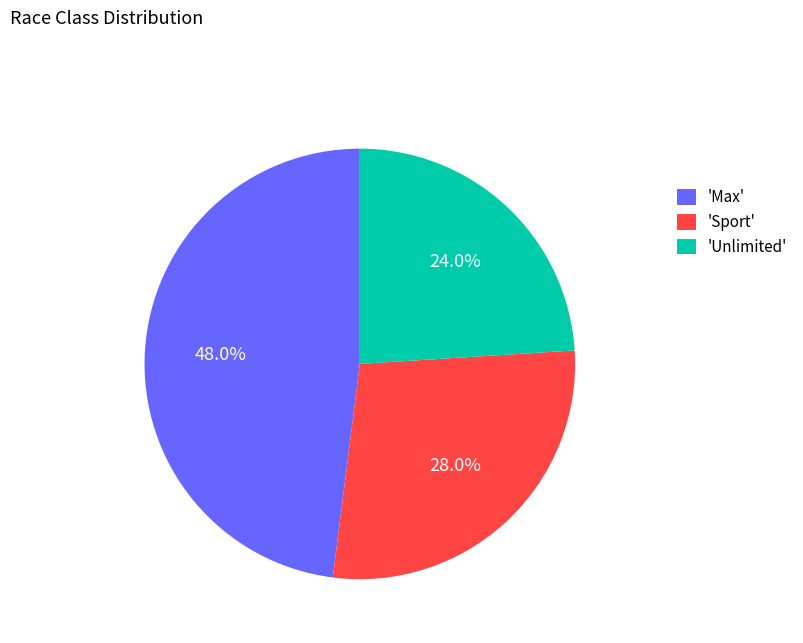

What portion of the pie excludes 'Max'?

52.0%